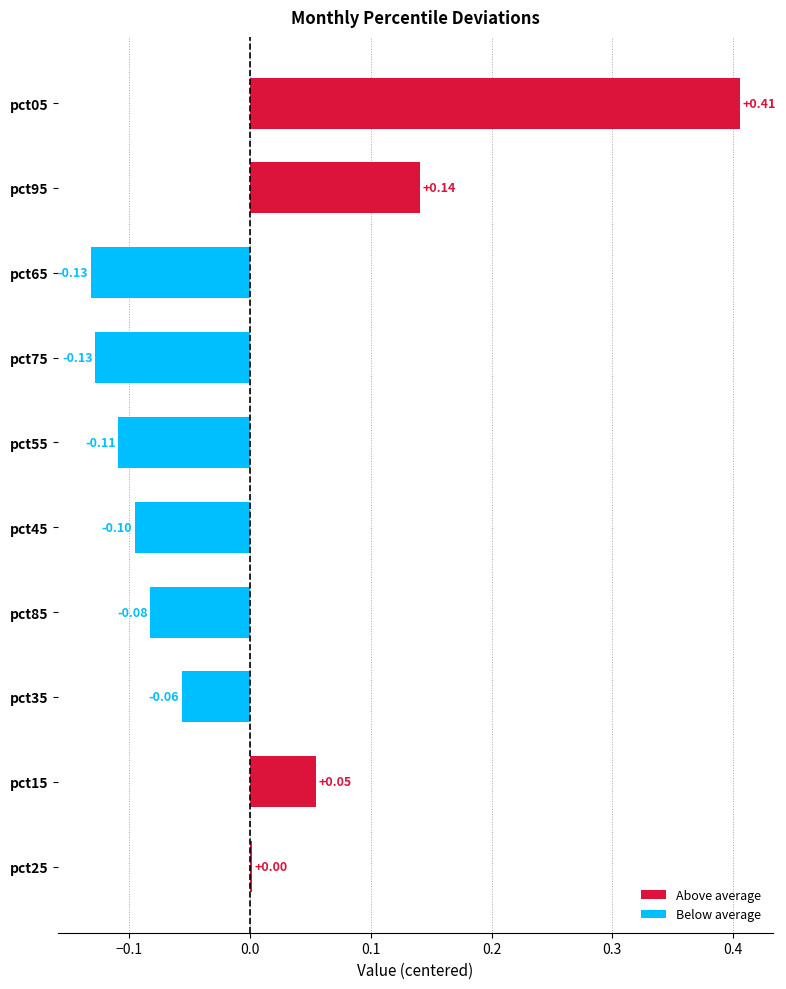

Between pct45 and pct15, which is larger?

pct15